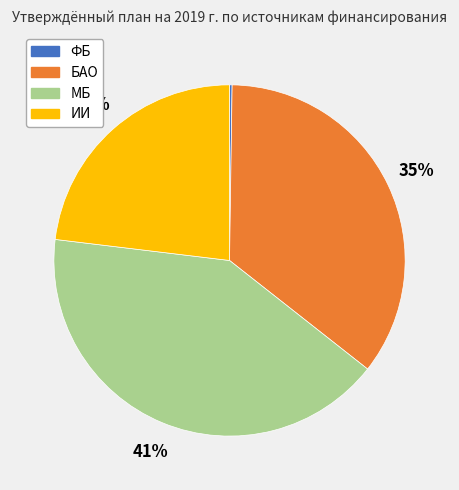

To the nearest percent, what is the difference between the largest and smallest slice percentages?

41%